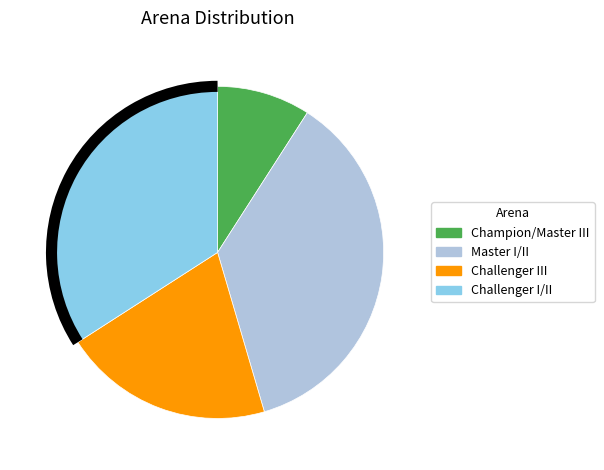

Does any single category account for the majority?

No